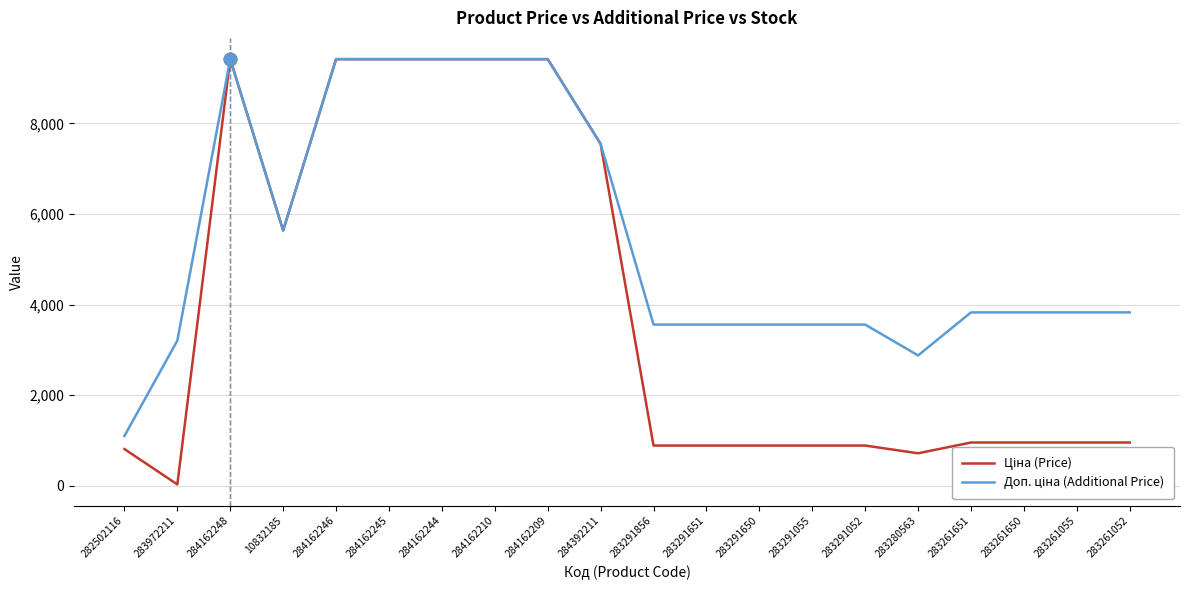

What is the total value across all series at 283280563?

3598.1